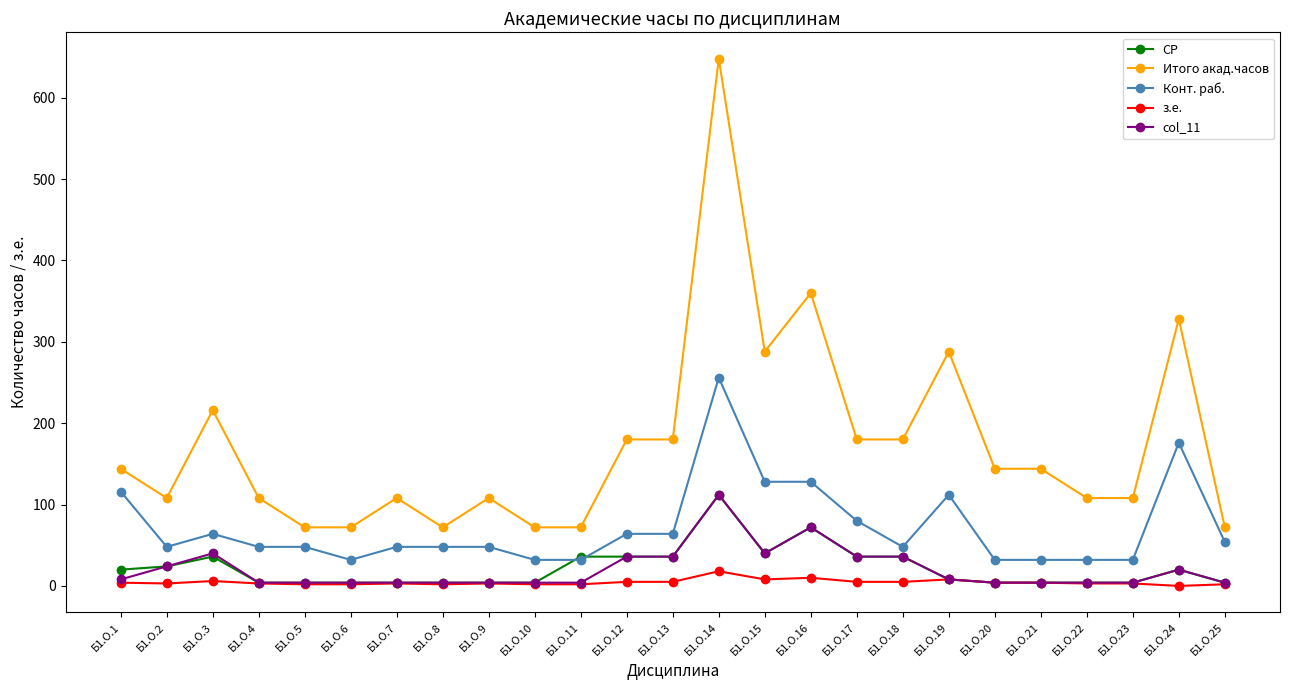

What is the sum of all col_11 values?

520